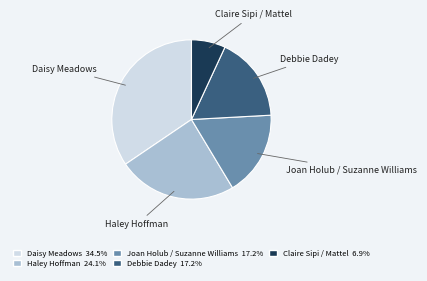

What is the smallest slice in the pie chart?

Claire Sipi / Mattel